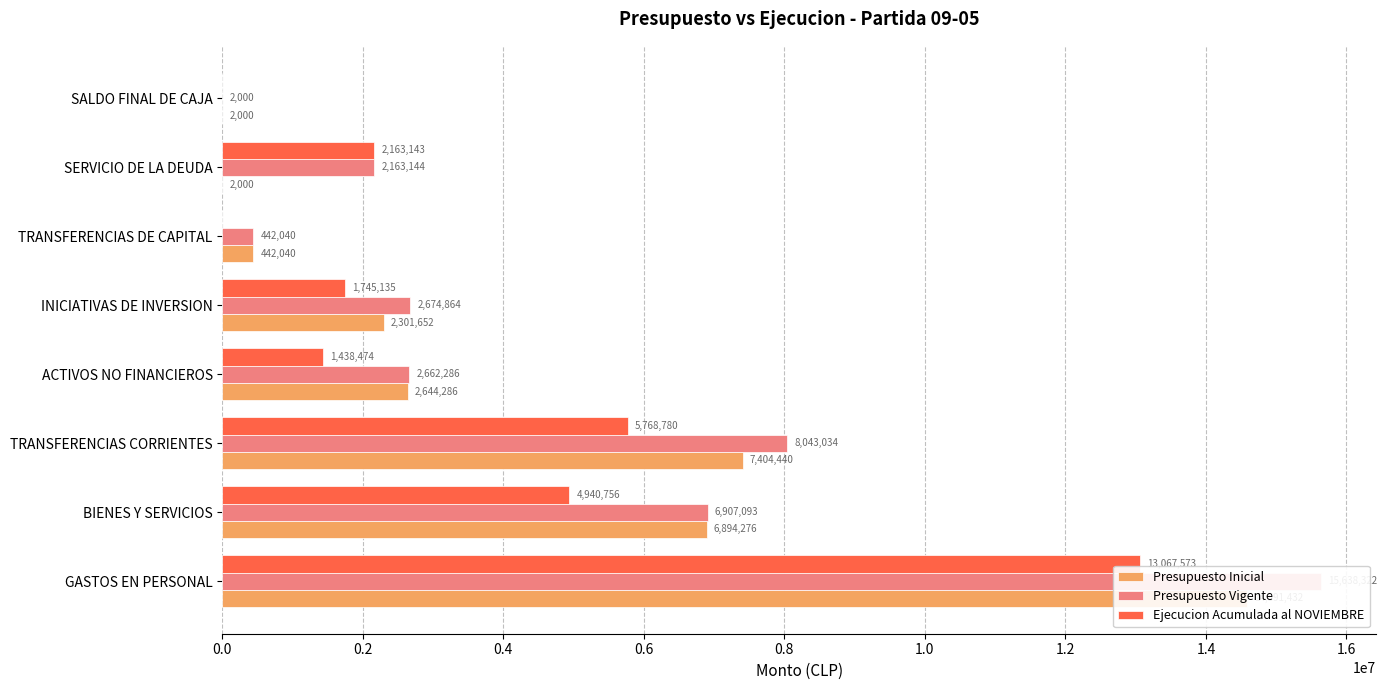

What is the spread (max minus min) of values at SALDO FINAL DE CAJA?

2000